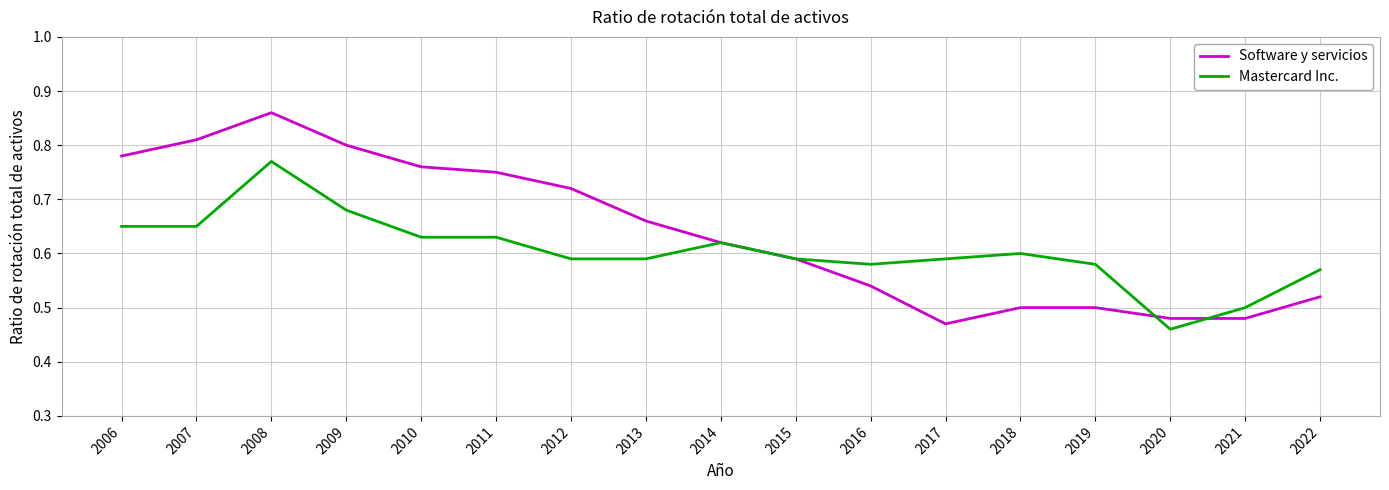

True or false: Software y servicios has a value of 0.5 at 2018.

True